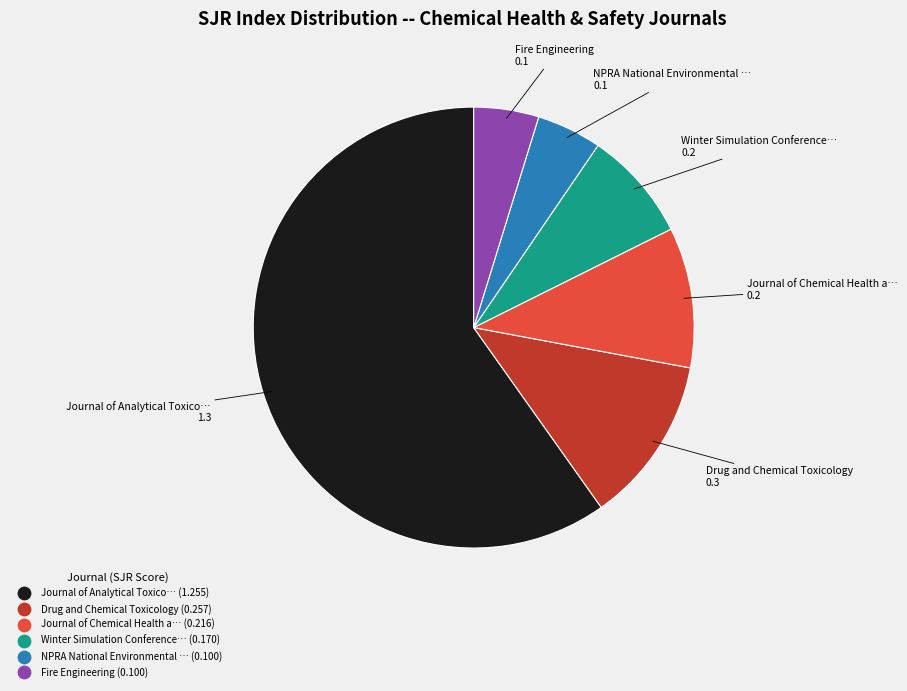

Is there any slice that represents more than half of the pie?

Yes